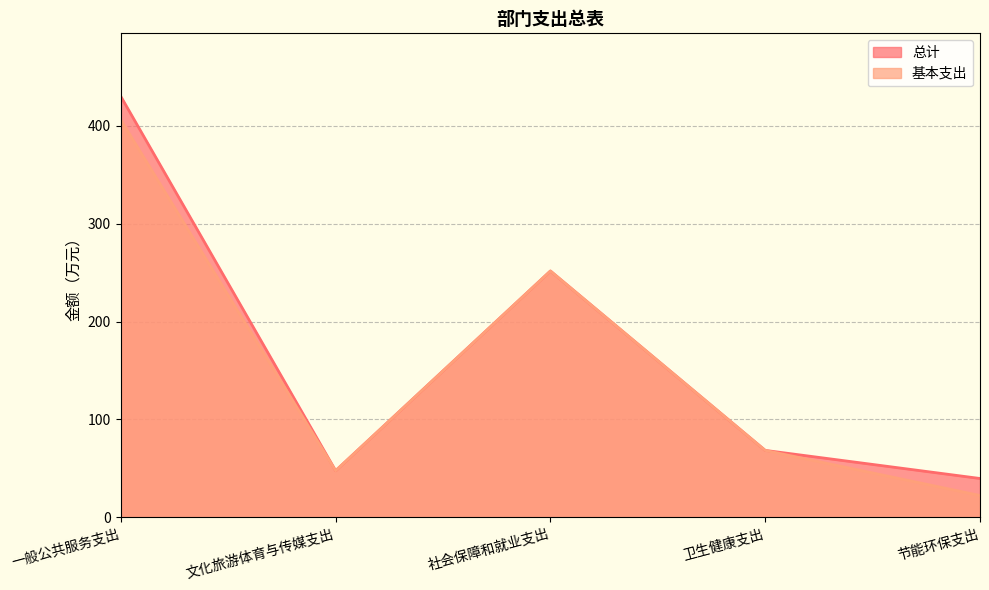

At 一般公共服务支出, list the series in order from smallest to largest.

基本支出, 总计